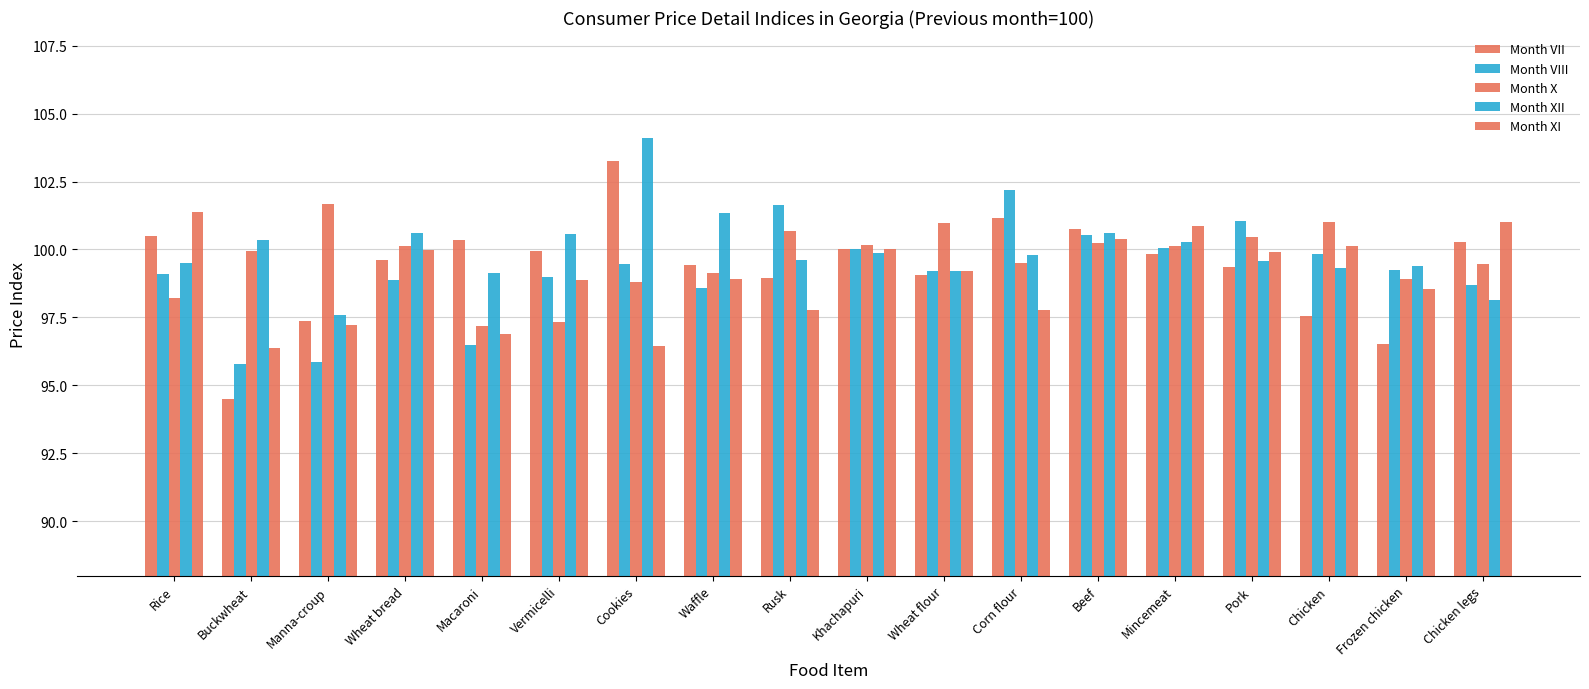

What is the minimum value shown in the chart?

94.5